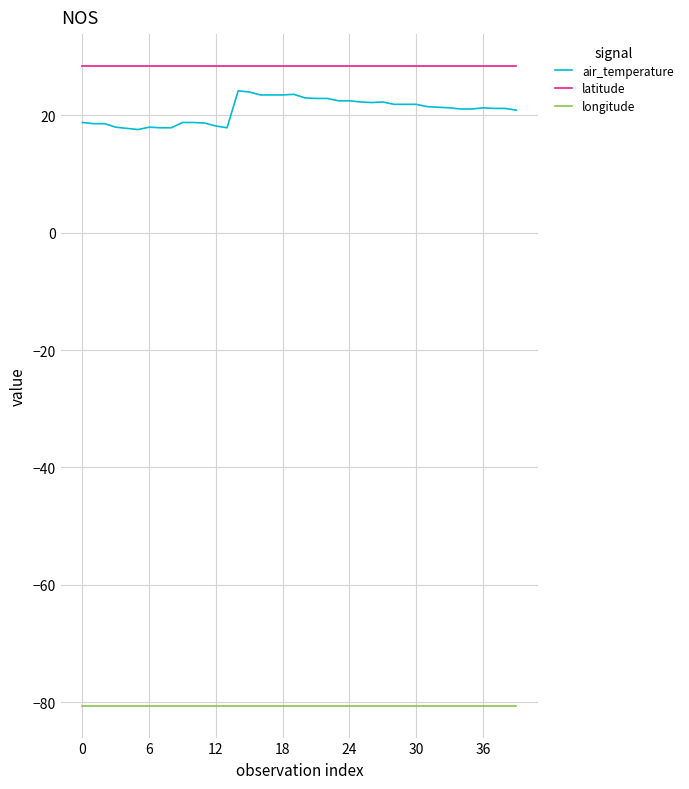

True or false: air_temperature and latitude intersect in this chart.

False